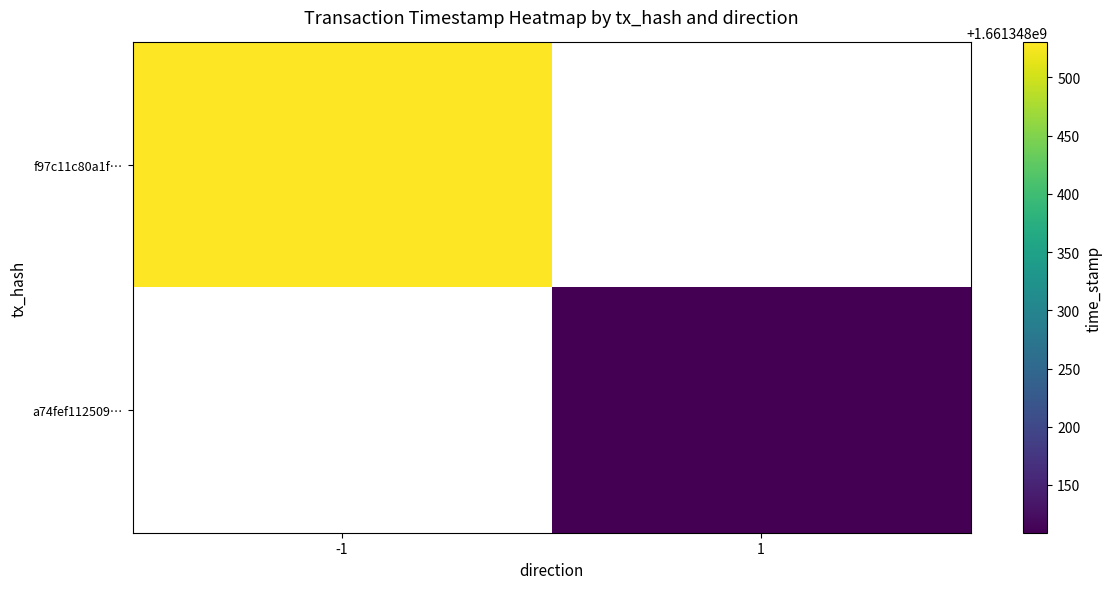

What is the difference between the highest and lowest values at direction?

2